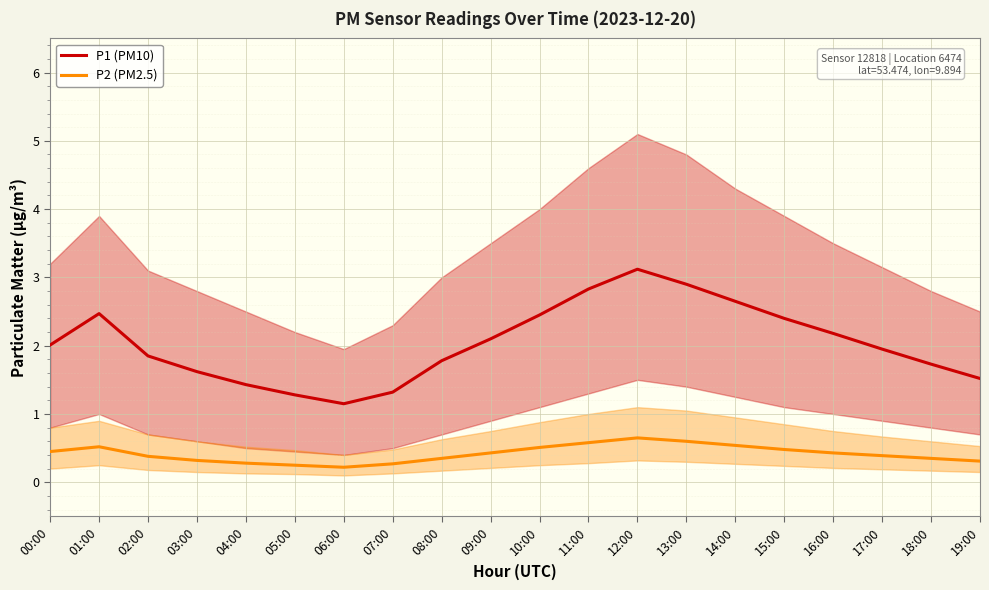

What is the average value of the P1 (PM10) series?

2.0